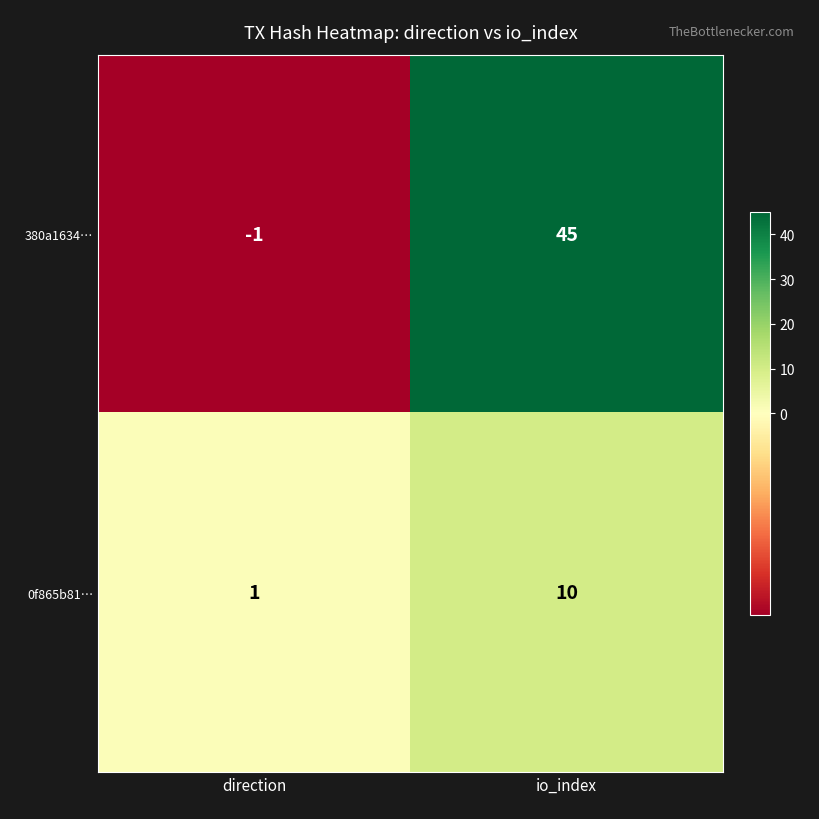

The value of 380a1634… at io_index is 45. True or false?

True